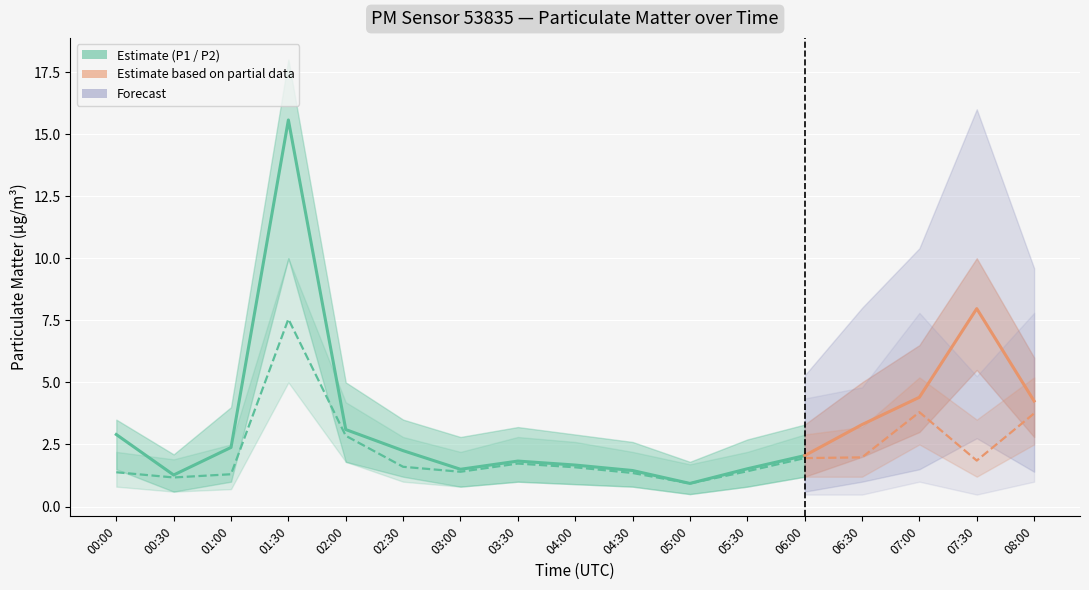

What is the value of the P1 point at the 6th from the left?

2.2